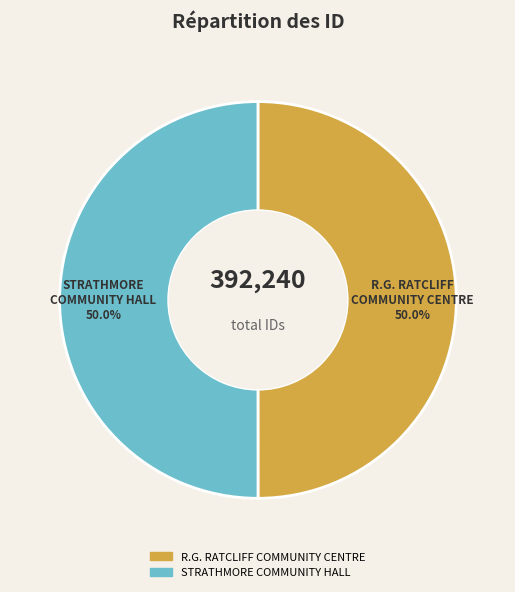

What percentage do R.G. RATCLIFF COMMUNITY CENTRE and STRATHMORE COMMUNITY HALL together represent?

100.0%